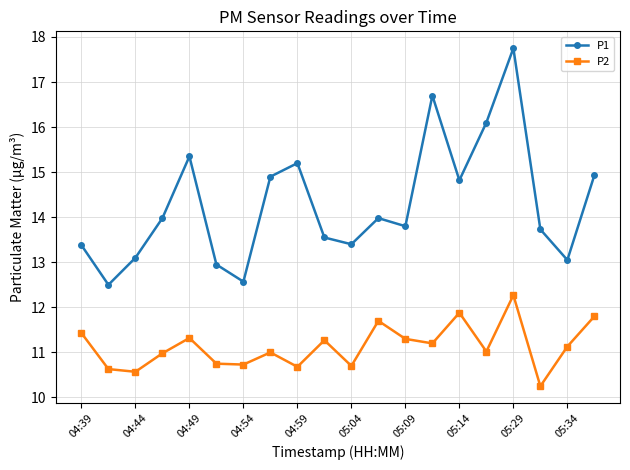

True or false: P2 and P1 cross at least once.

False